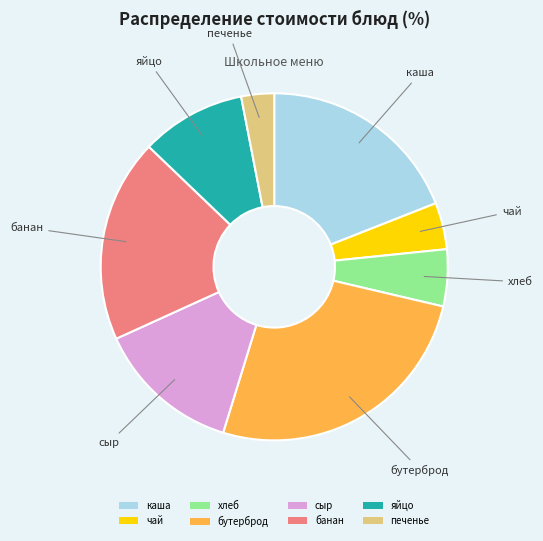

Which has a higher value, чай or сыр?

сыр